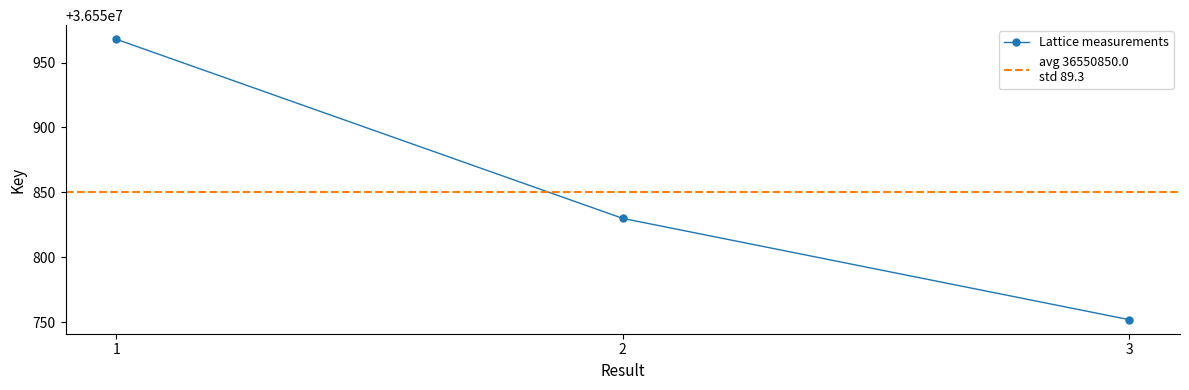

Count the number of data series in this chart.

1